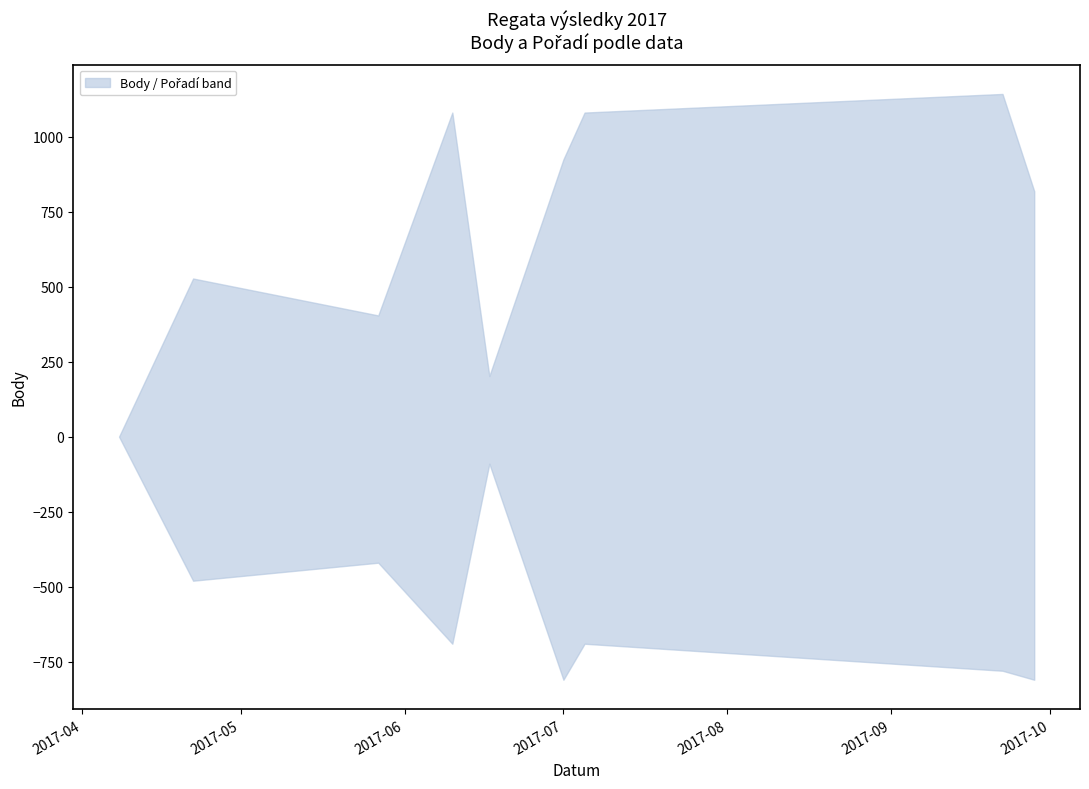

What are all the series names shown in the legend?

Body, Pořadí